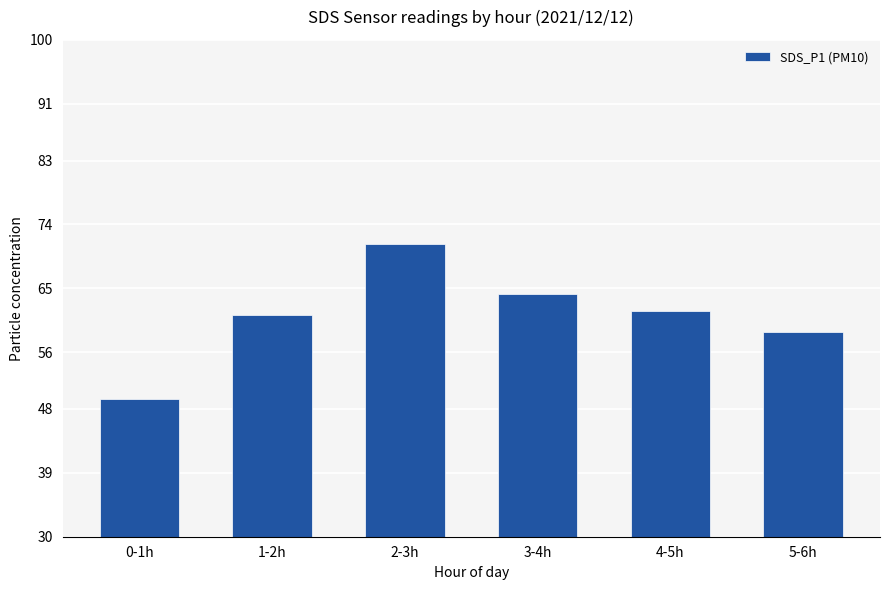

Does the chart contain any negative values?

No